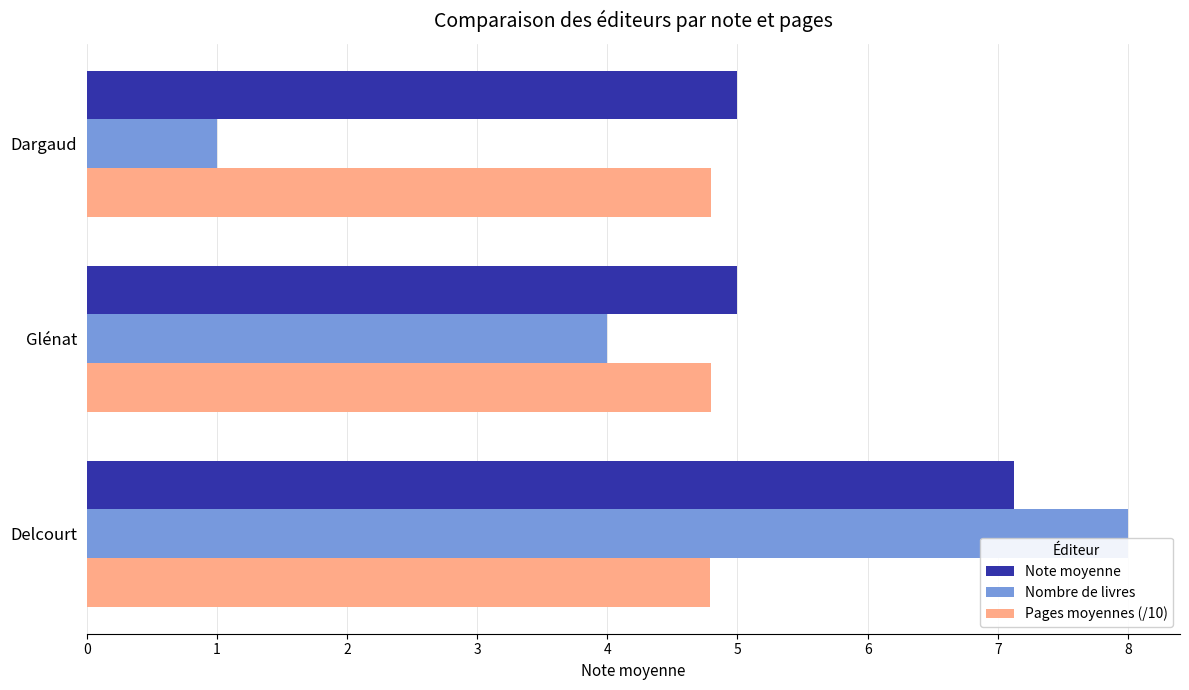

The Note moyenne series shows 5.0 at Dargaud. True or false?

True